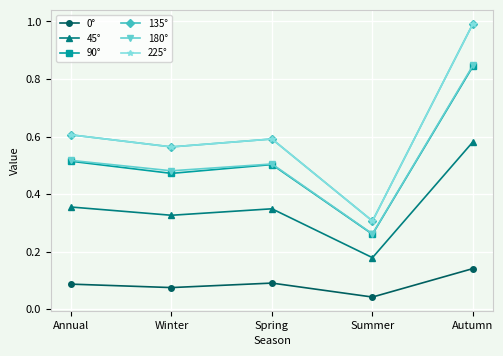

Reading left to right, extract all data points from this chart.

0°: 0.1	0.1	0.1	0.0	0.1
45°: 0.4	0.3	0.3	0.2	0.6
90°: 0.5	0.5	0.5	0.3	0.8
135°: 0.6	0.6	0.6	0.3	1.0
180°: 0.5	0.5	0.5	0.3	0.8
225°: 0.6	0.6	0.6	0.3	1.0